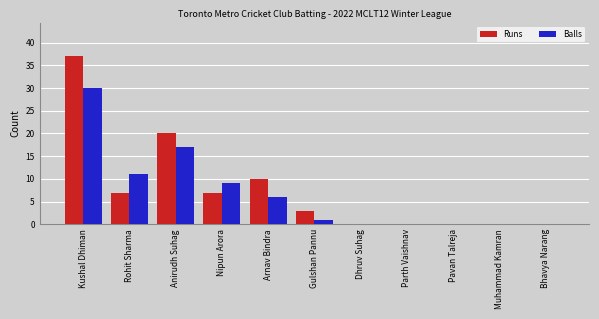

How many categories are shown in the chart?

11